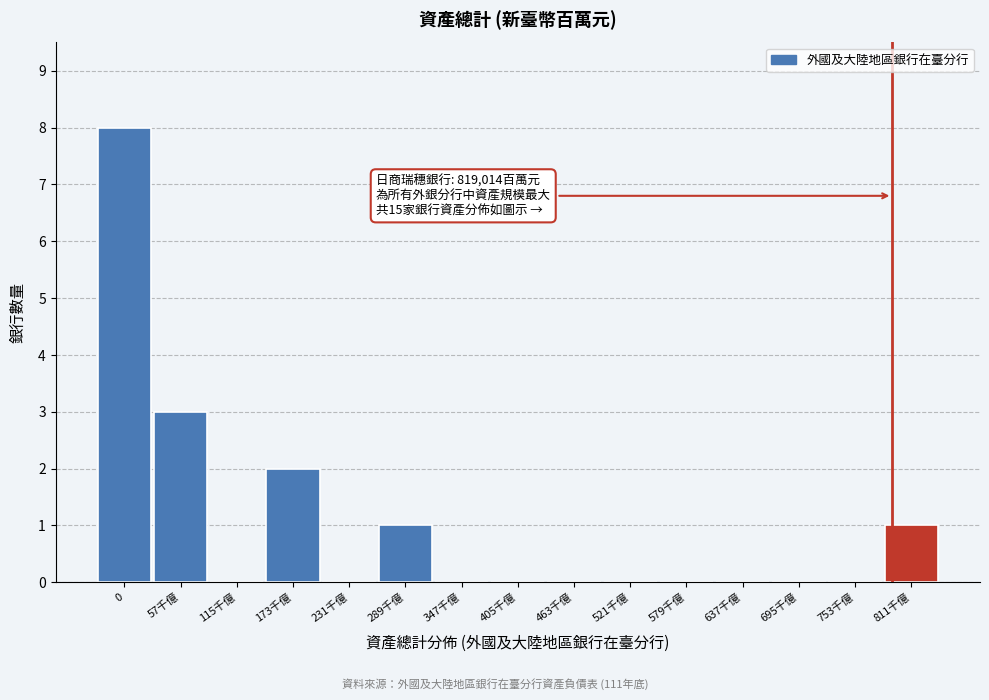

Reading left to right, list all the values displayed in this chart.

0=8	57千億=3	115千億=0	173千億=2	231千億=0	289千億=1	347千億=0	405千億=0	463千億=0	521千億=0	579千億=0	637千億=0	695千億=0	753千億=0	811千億=1